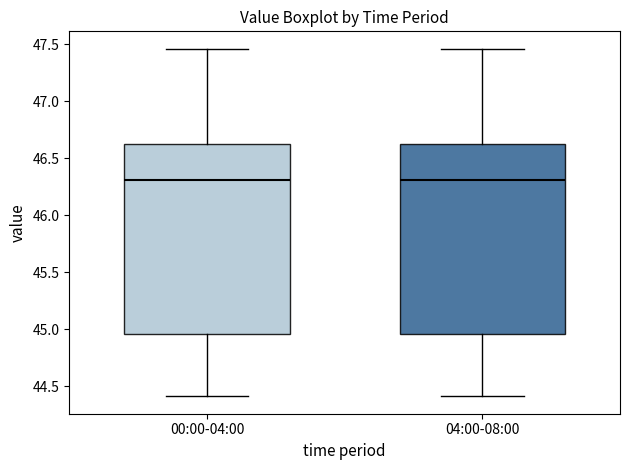

Where does the median line of the box for 00:00-04:00 sit on the y-axis? The values are not printed on the chart, so give them approximately, as read against the axis.

46.30